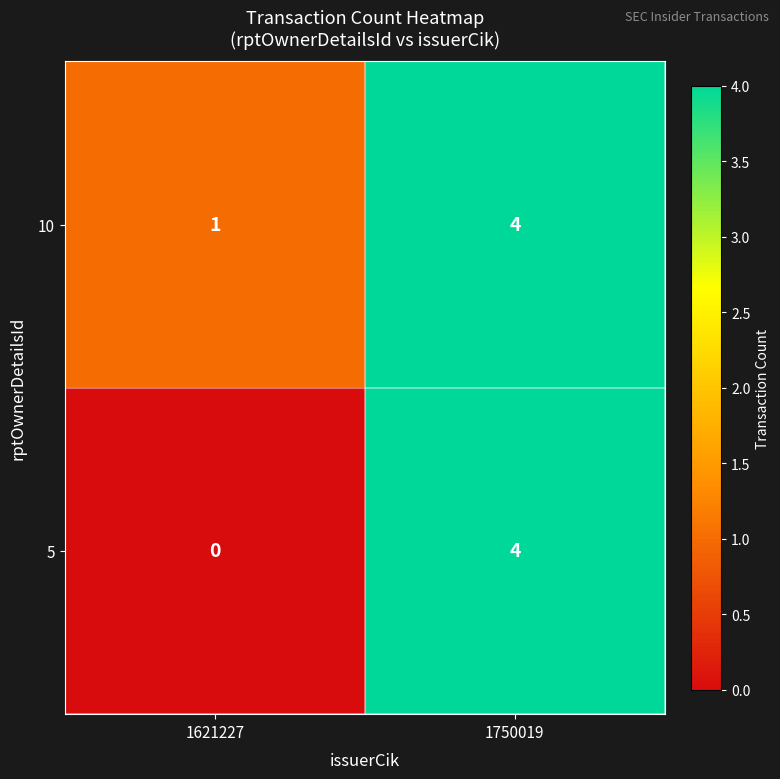

At which label is 10 closest to 2?

1621227